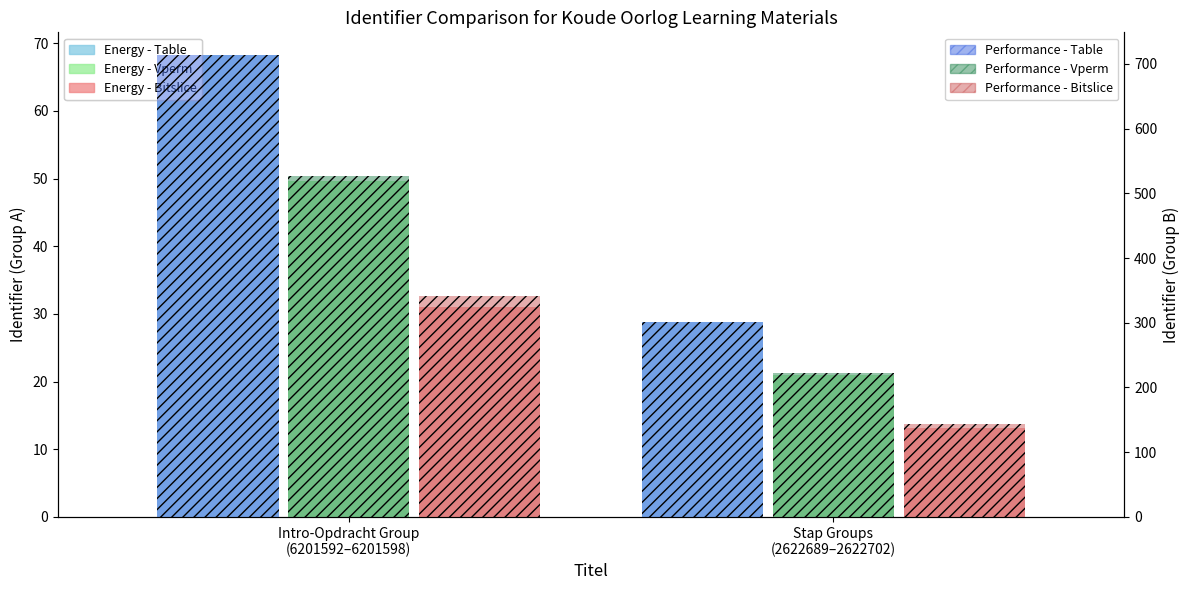

What is the smallest value displayed?

13.1